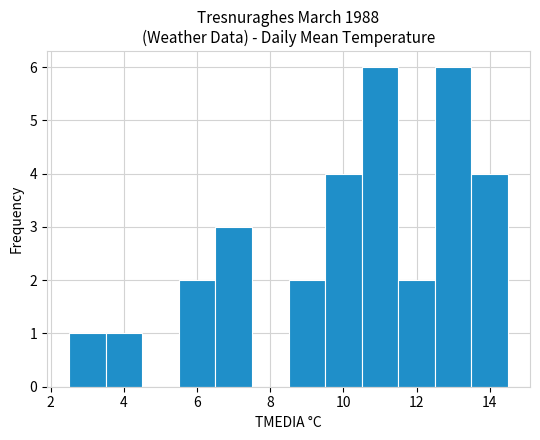

Reading left to right, list every bar in this chart as the range it spans on the x-axis followed by its height. Neither the bar edges nor the heights are printed on the chart, so give them approximately, as read against the axes.

2.5 to 3.5: 1
3.5 to 4.5: 1
4.5 to 5.5: 0
5.5 to 6.5: 2
6.5 to 7.5: 3
7.5 to 8.5: 0
8.5 to 9.5: 2
9.5 to 10.5: 4
10.5 to 11.5: 6
11.5 to 12.5: 2
12.5 to 13.5: 6
13.5 to 14.5: 4